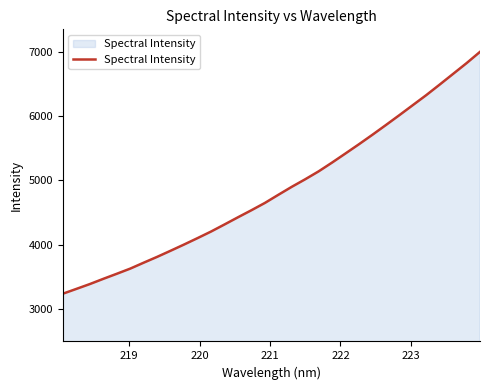

What is the smallest value displayed?

3241.6